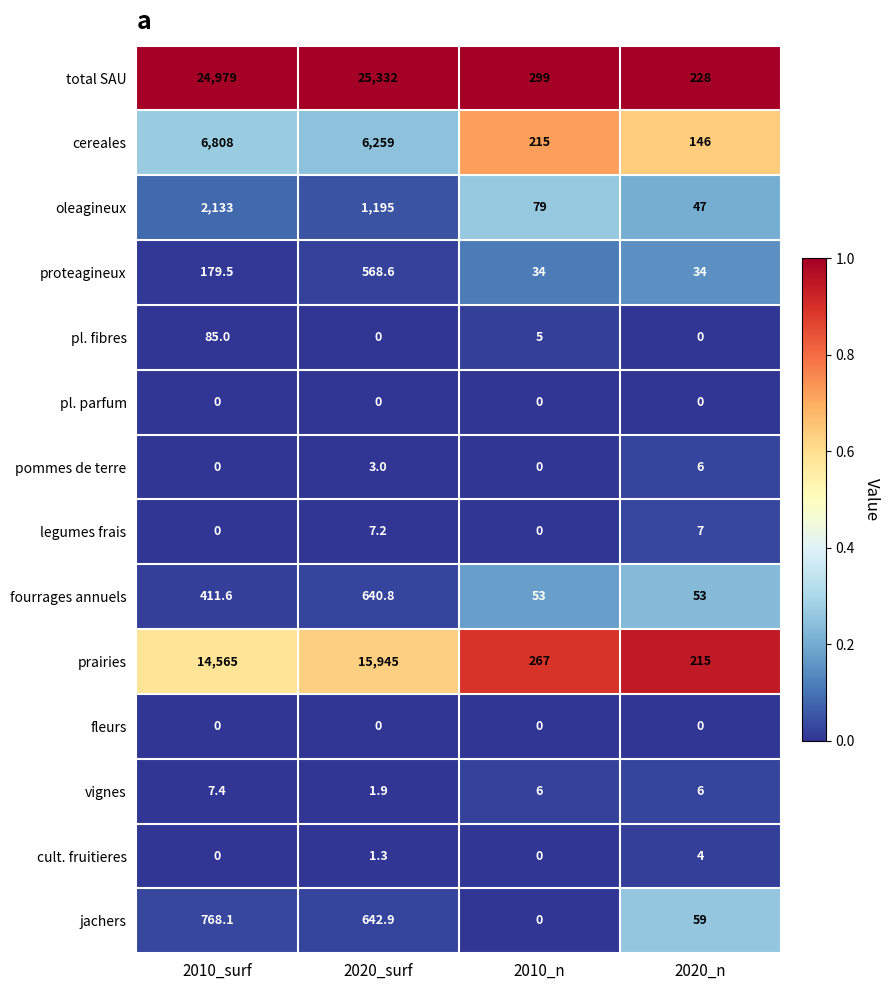

Rank the categories by jachers value from highest to lowest.

2010_surf, 2020_surf, 2020_n, 2010_n